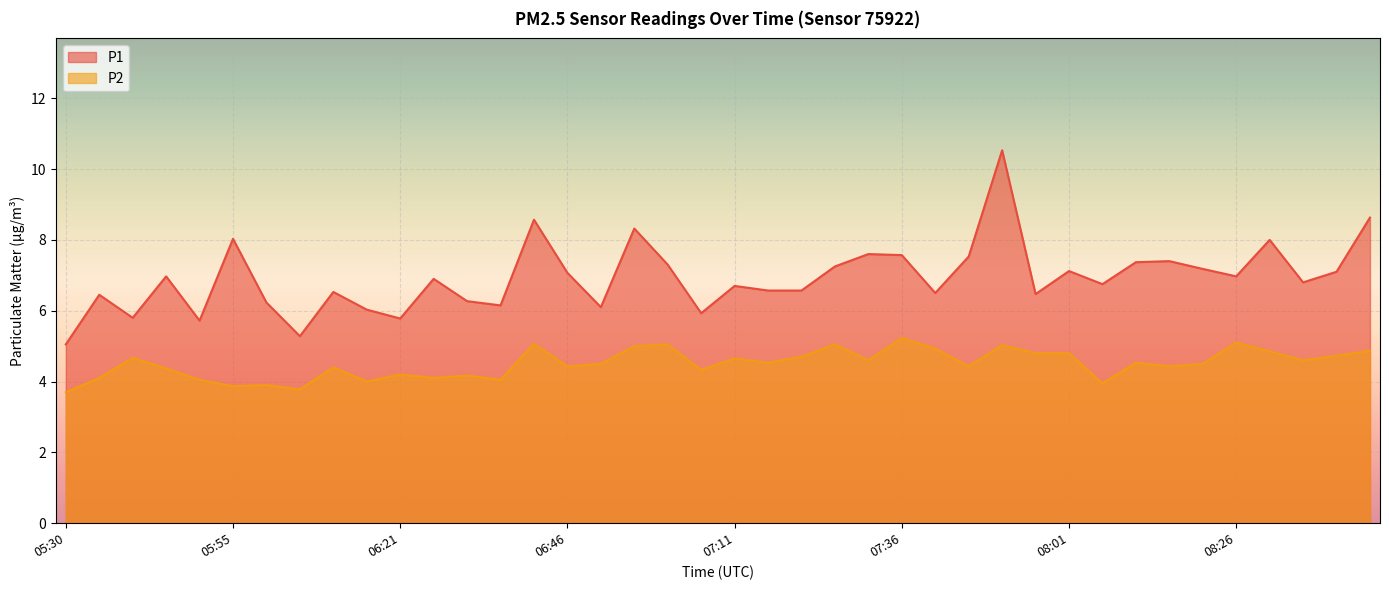

Reading left to right, what are all the values shown in this chart?

P1: 5.0	6.5	5.8	7.0	5.7	8.0	6.2	5.3	6.5	6.0	5.8	6.9	6.3	6.2	8.6	7.1	6.1	8.3	7.3	5.9	6.7	6.6	6.6	7.2	7.6	7.6	6.5	7.5	10.5	6.5	7.1	6.8	7.4	7.4	7.2	7.0	8.0	6.8	7.1	8.6
P2: 3.7	4.1	4.7	4.4	4.0	3.9	3.9	3.8	4.4	4.0	4.2	4.1	4.2	4.0	5.1	4.4	4.5	5.0	5.0	4.3	4.7	4.5	4.7	5.0	4.6	5.2	4.9	4.4	5.0	4.8	4.8	4.0	4.5	4.4	4.5	5.1	4.8	4.6	4.7	4.9